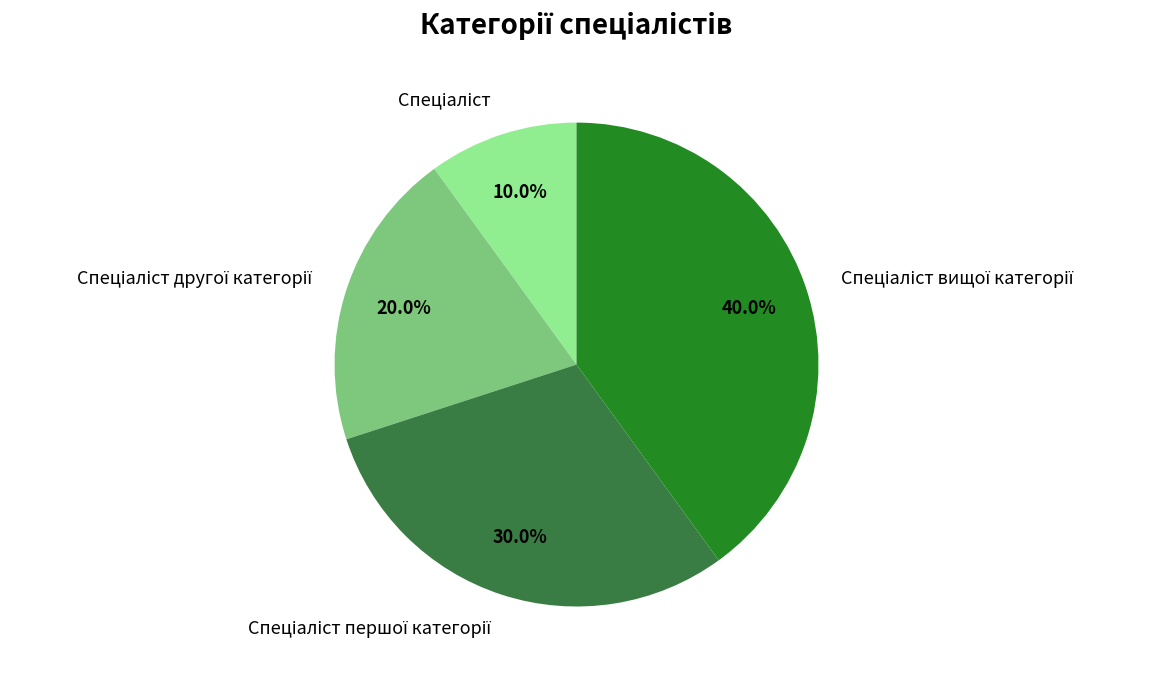

Is there any slice that represents more than half of the pie?

No